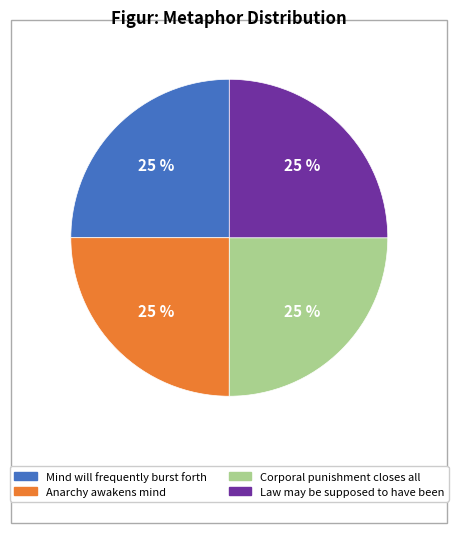

Is there any slice that represents more than half of the pie?

No